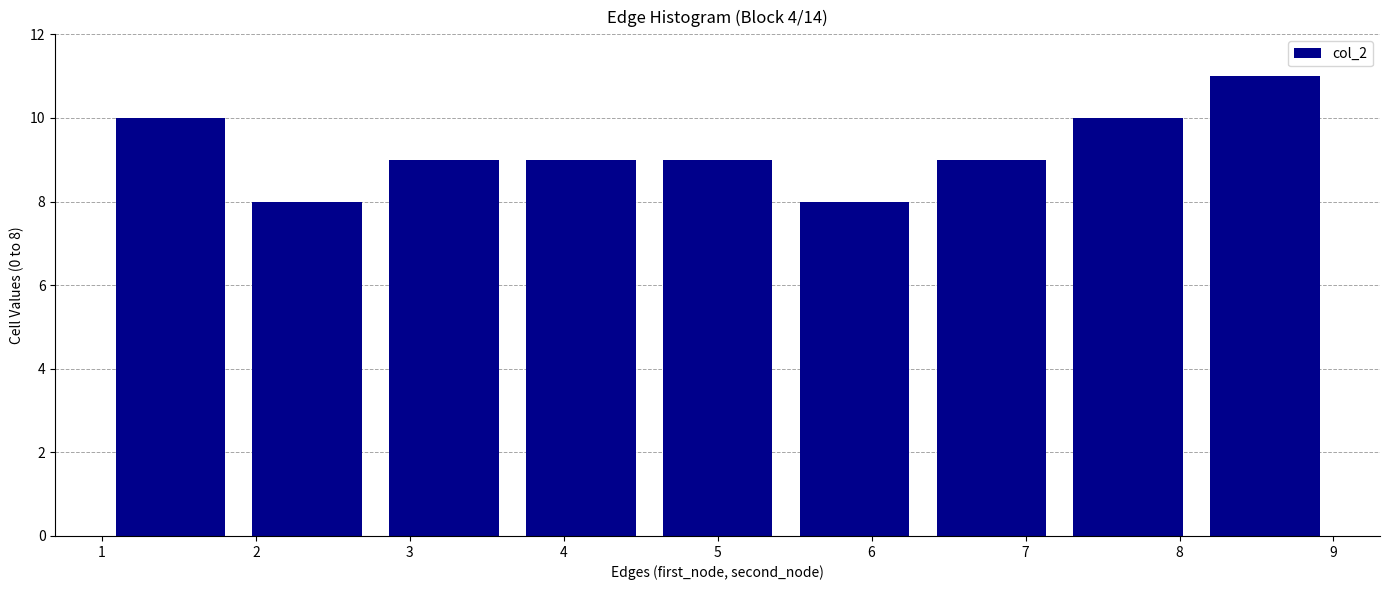

Over which range of the x-axis is the bar tallest?

8.1 to 9.0